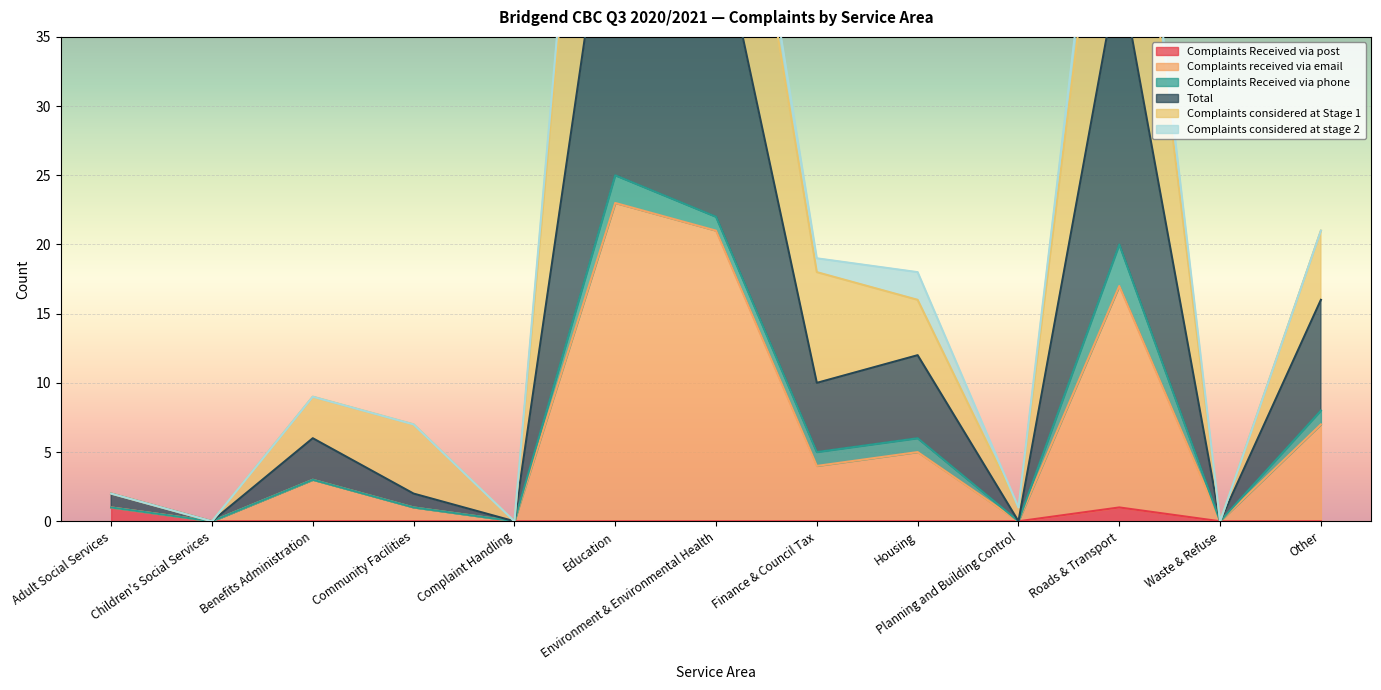

True or false: Total and Complaints received via email intersect in this chart.

False